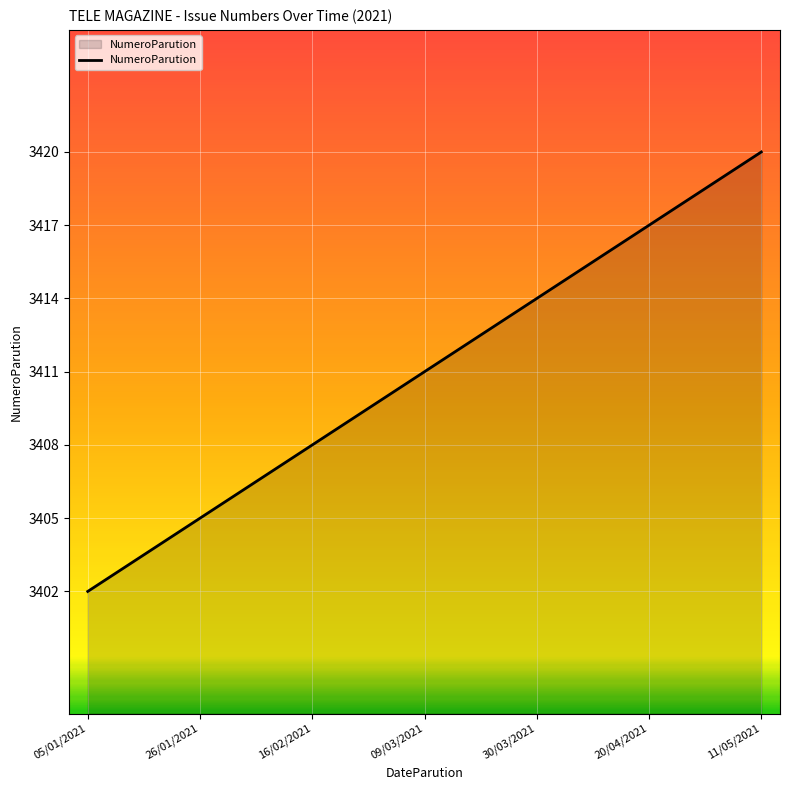

What is the difference between the maximum and minimum values?

18